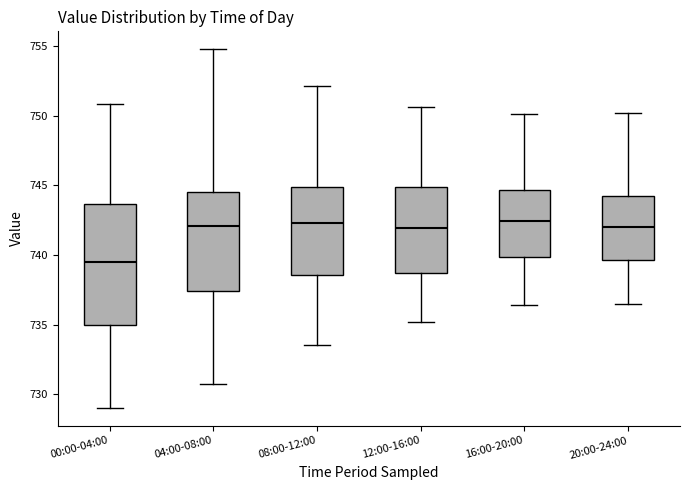

Where is the upper edge of the box for 16:00-20:00 on the y-axis? The values are not printed on the chart, so give them approximately, as read against the axis.

744.5